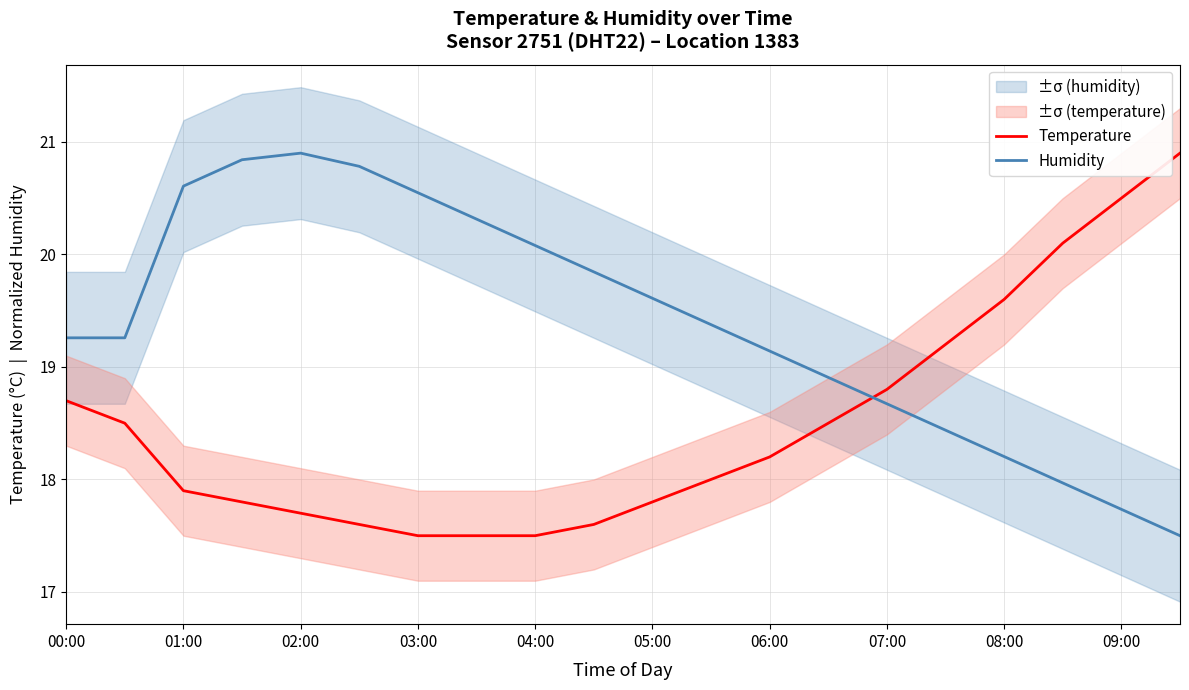

Which series has the widest spread of values?

Temperature